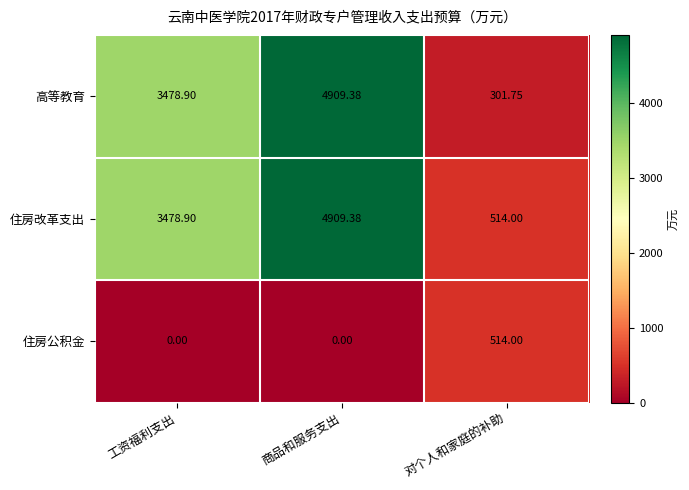

Which category has the highest value in the 高等教育 series?

商品和服务支出